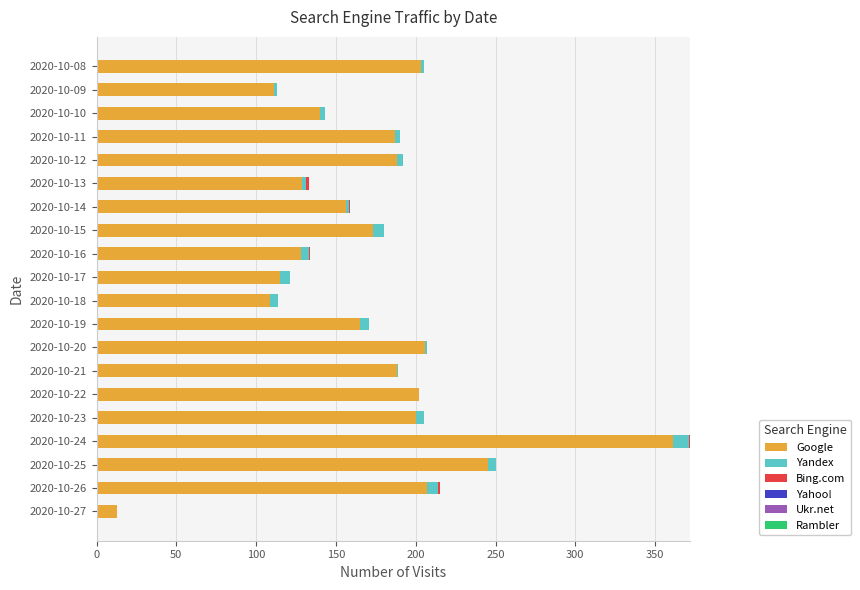

What is the sum of all Google values?

3426